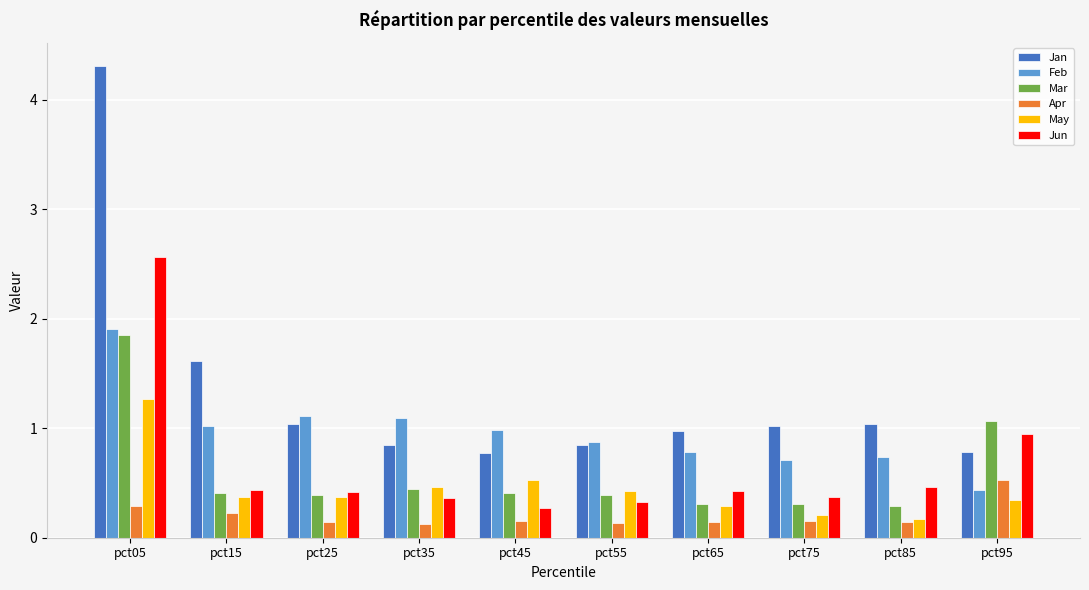

How many bars are there in total?

60